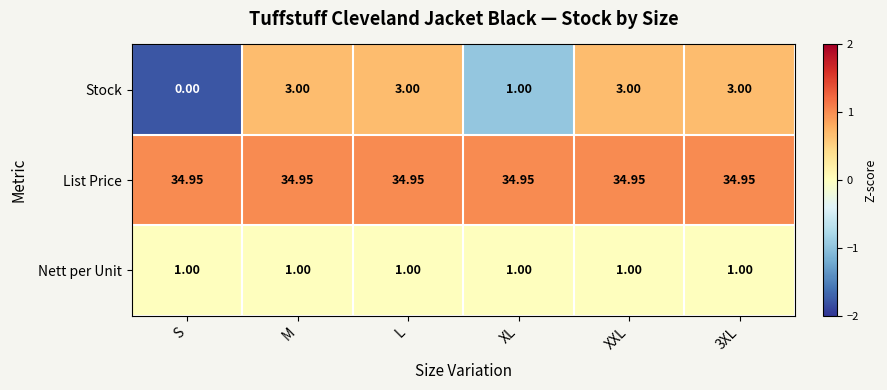

Is the value of Nett per Unit at S greater than the value of List Price at L?

No